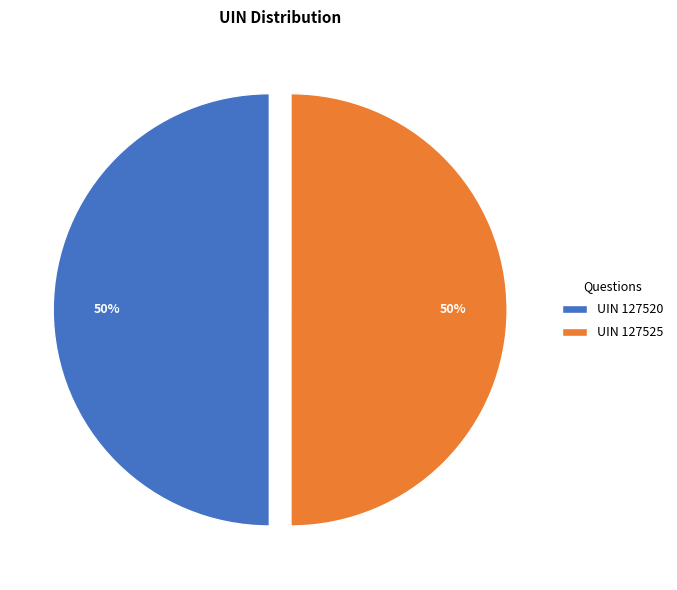

Is the sum of UIN 127520 and UIN 127525 greater than half?

Yes